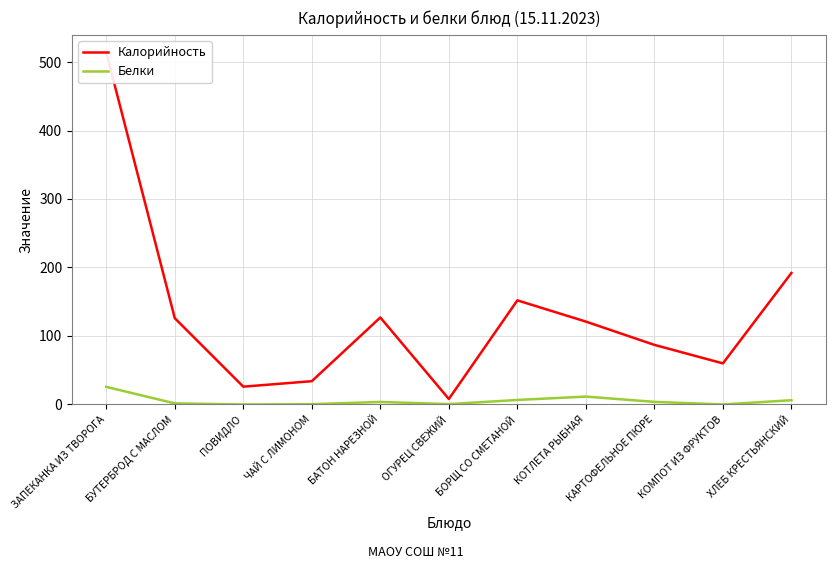

What are all the series names shown in the legend?

Калорийность, Белки